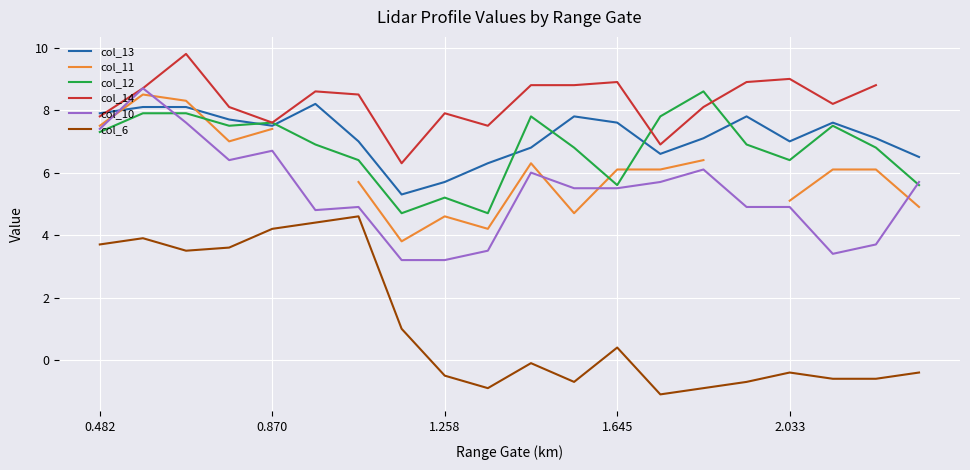

True or false: col_10 and col_6 intersect in this chart.

False